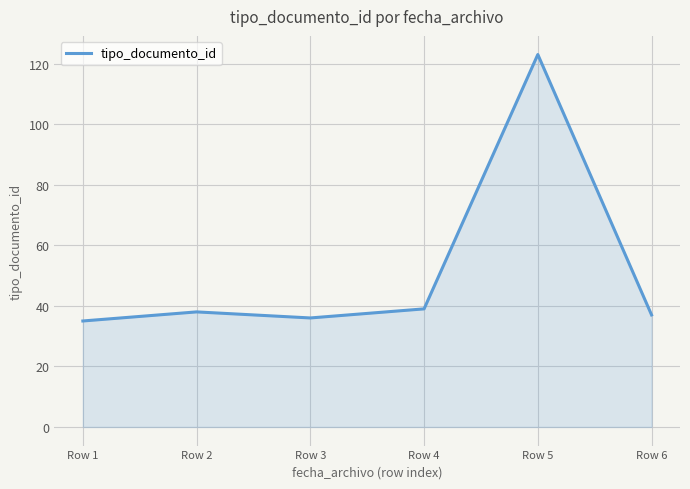

What is the sum of all values?

308